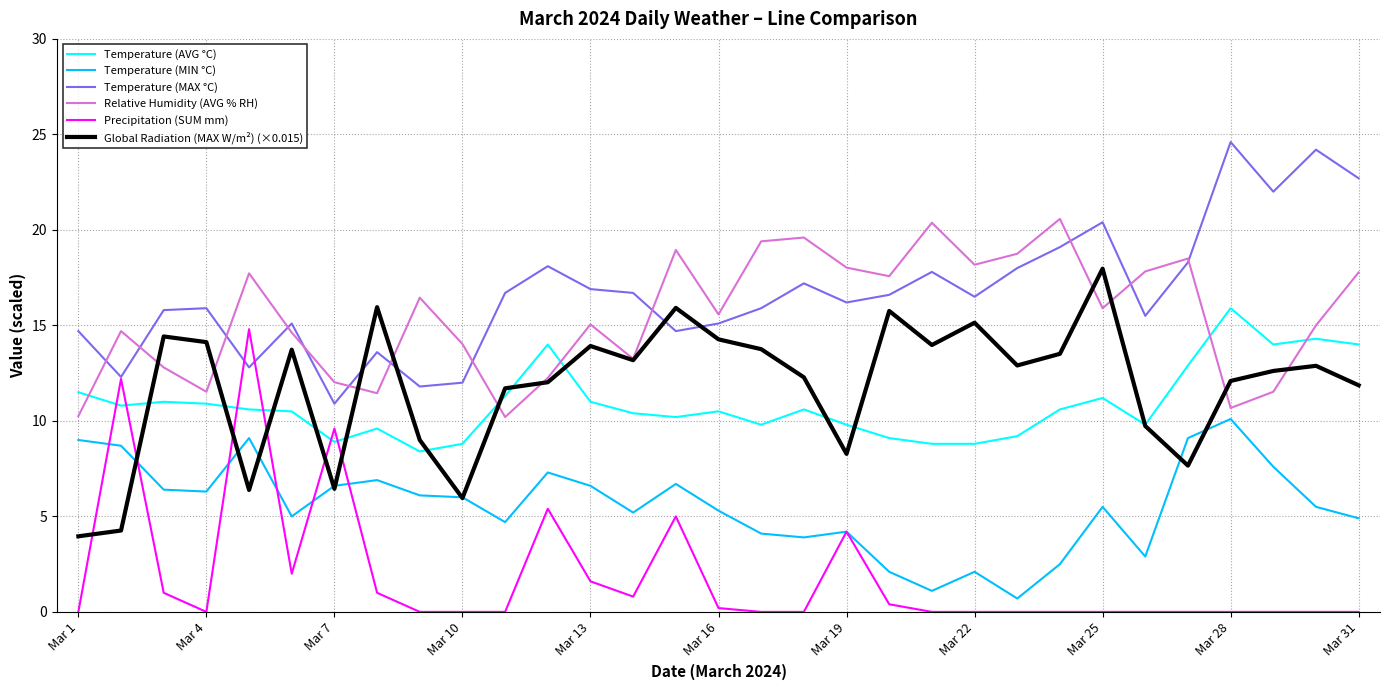

True or false: Temperature (MIN °C) and Temperature (MAX °C) intersect in this chart.

False